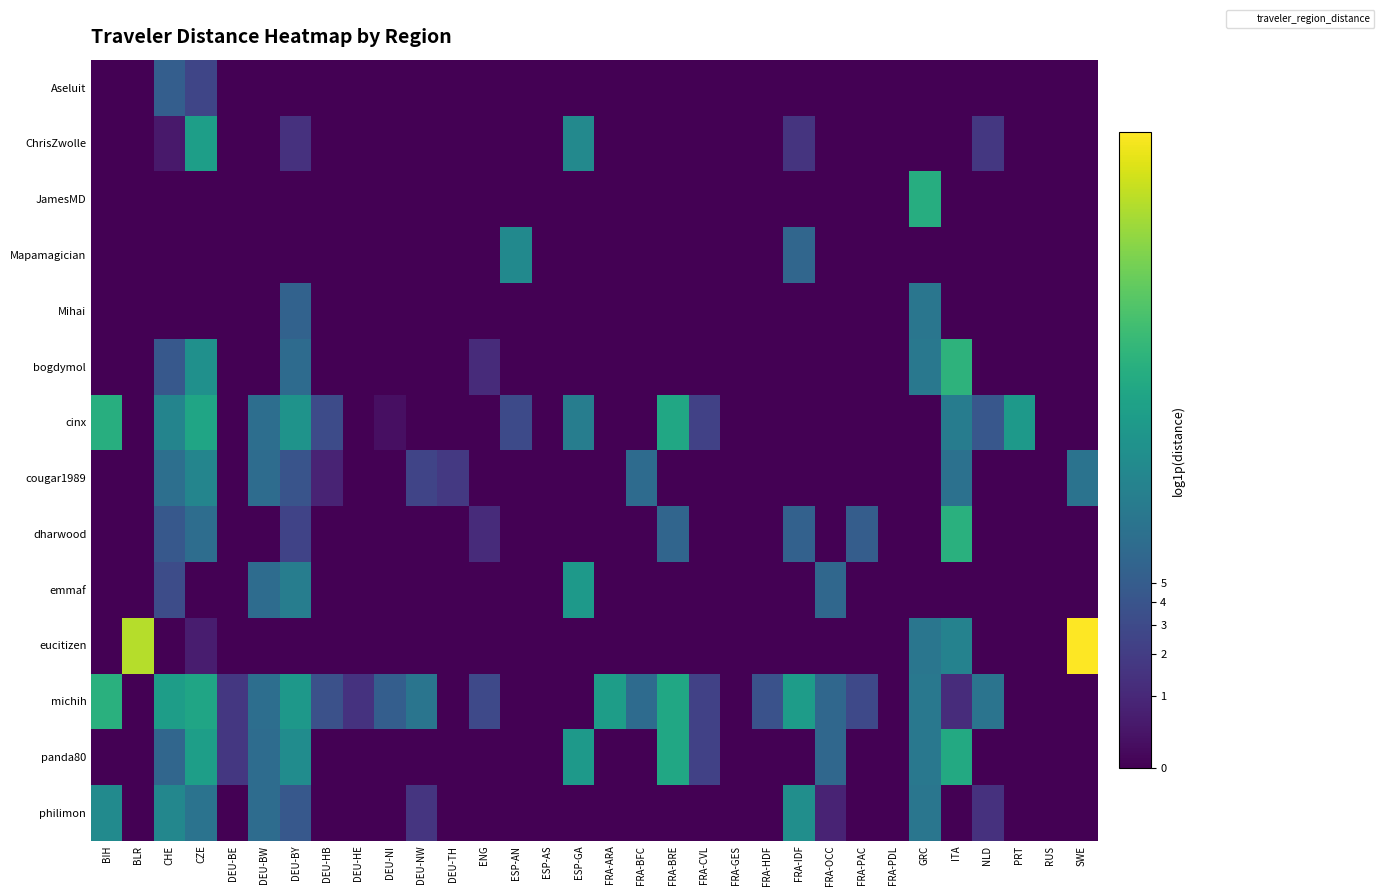

Which series changed the most between CHE and PRT?

michih